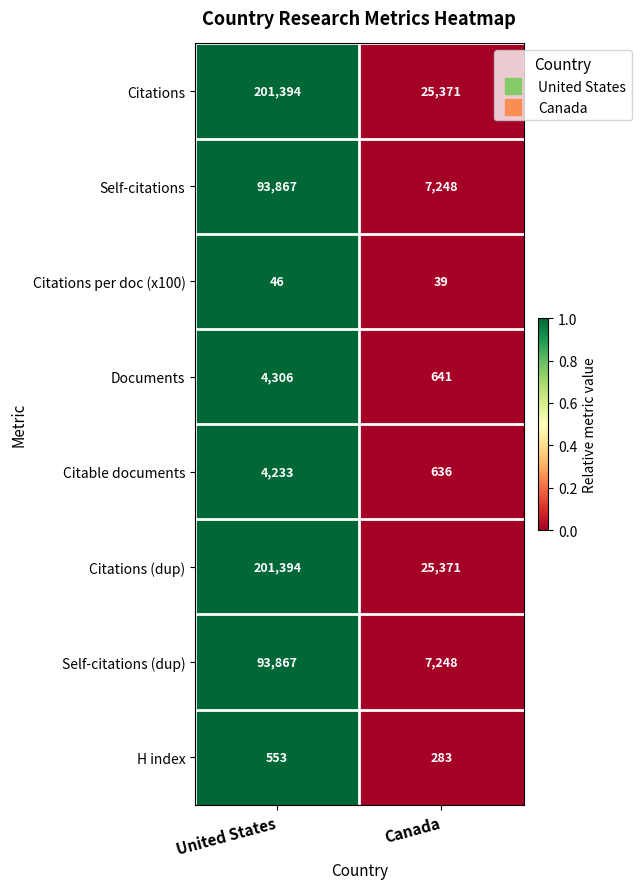

The Citations (dup) series shows 25371 at Canada. True or false?

True